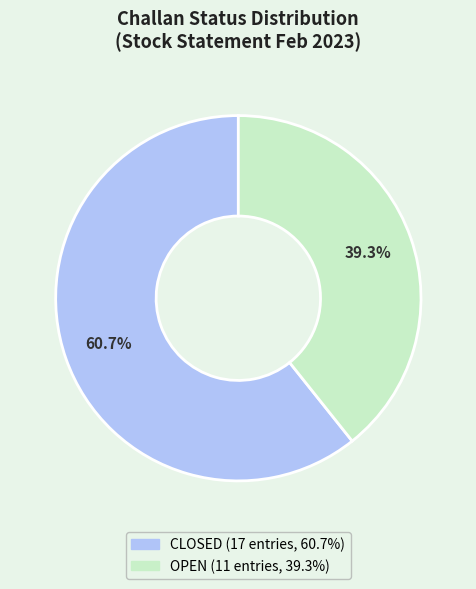

To the nearest percent, what percentage of the pie is CLOSED?

61%